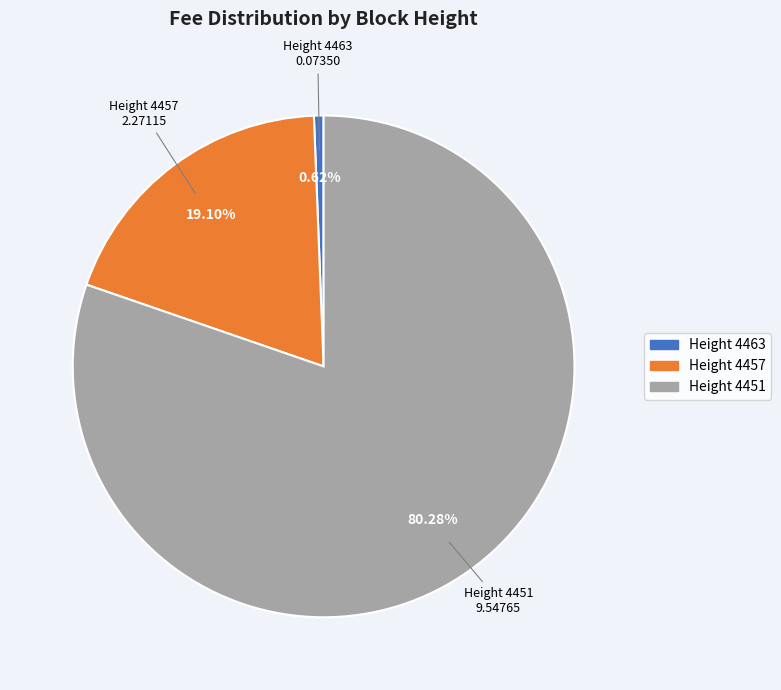

Is there a majority slice in this chart?

Yes